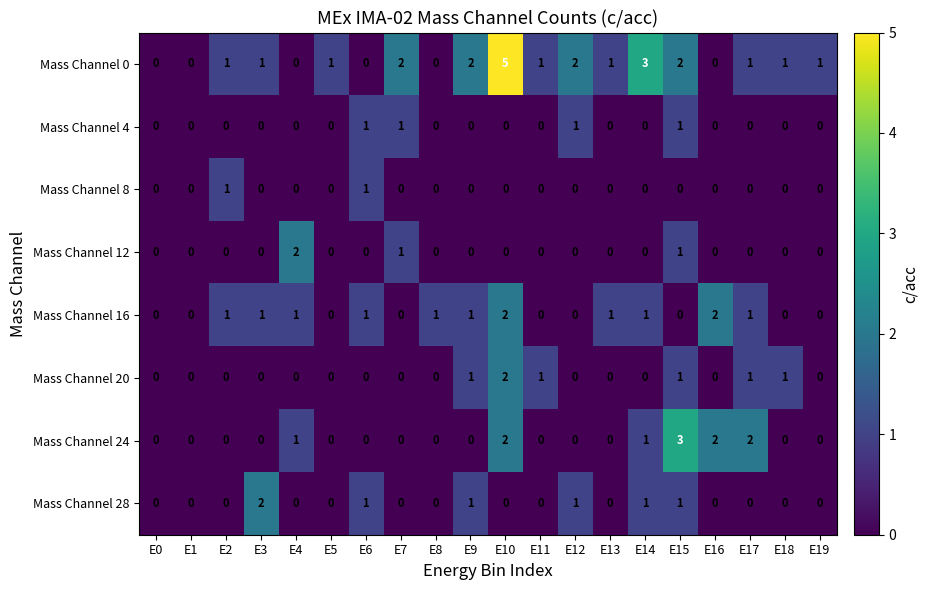

True or false: Mass Channel 4 has a value of 1 at E12.

True